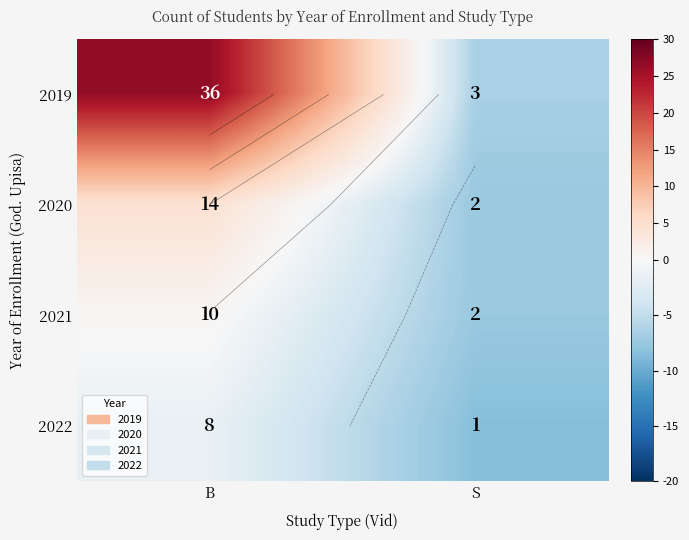

The value of 2019 at S is -2.9. True or false?

False